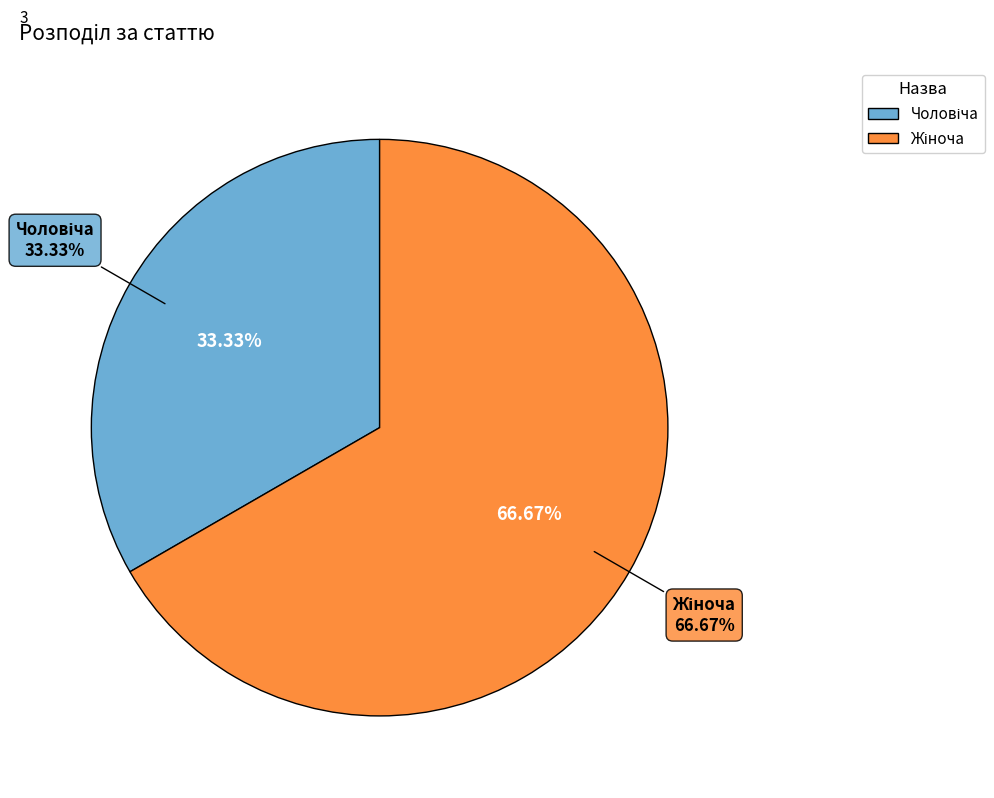

What portion of the pie excludes Жіноча?

33.3%